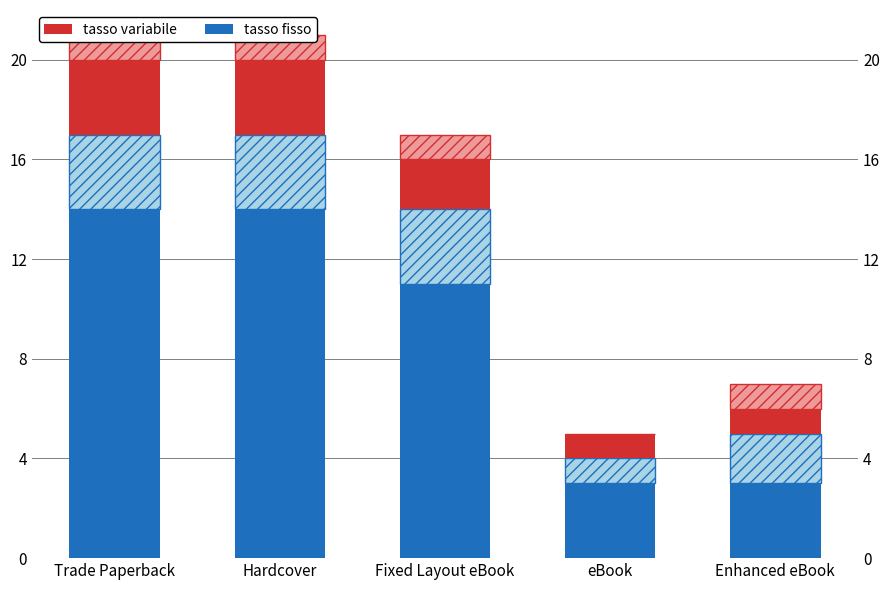

What is the sum of all tasso fisso values?

45